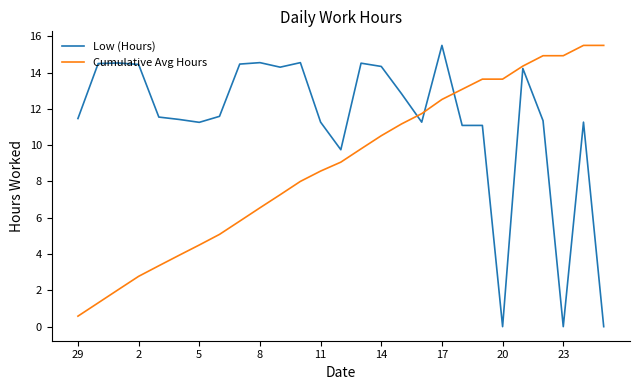

What is the greatest value displayed?

15.5